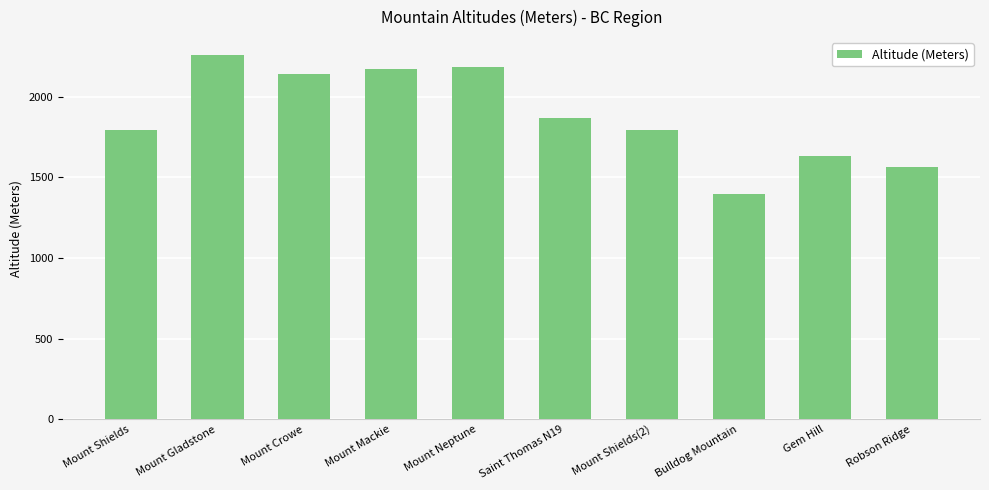

Reading right to left, what are all the values shown in this chart?

Robson Ridge=1561	Gem Hill=1632	Bulldog Mountain=1398	Mount Shields(2)=1796	Saint Thomas N19=1867	Mount Neptune=2185	Mount Mackie=2169	Mount Crowe=2142	Mount Gladstone=2256	Mount Shields=1796